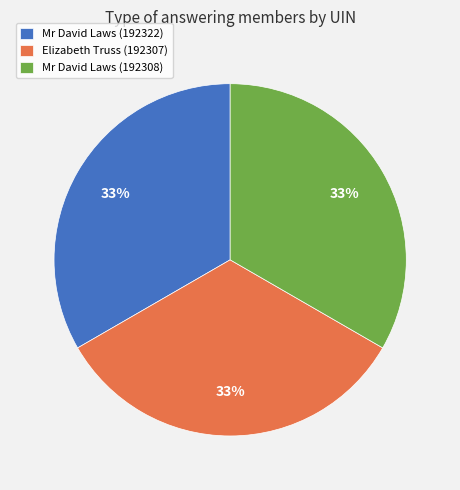

Is it true that Mr David Laws (192308) is 33% of the pie?

True